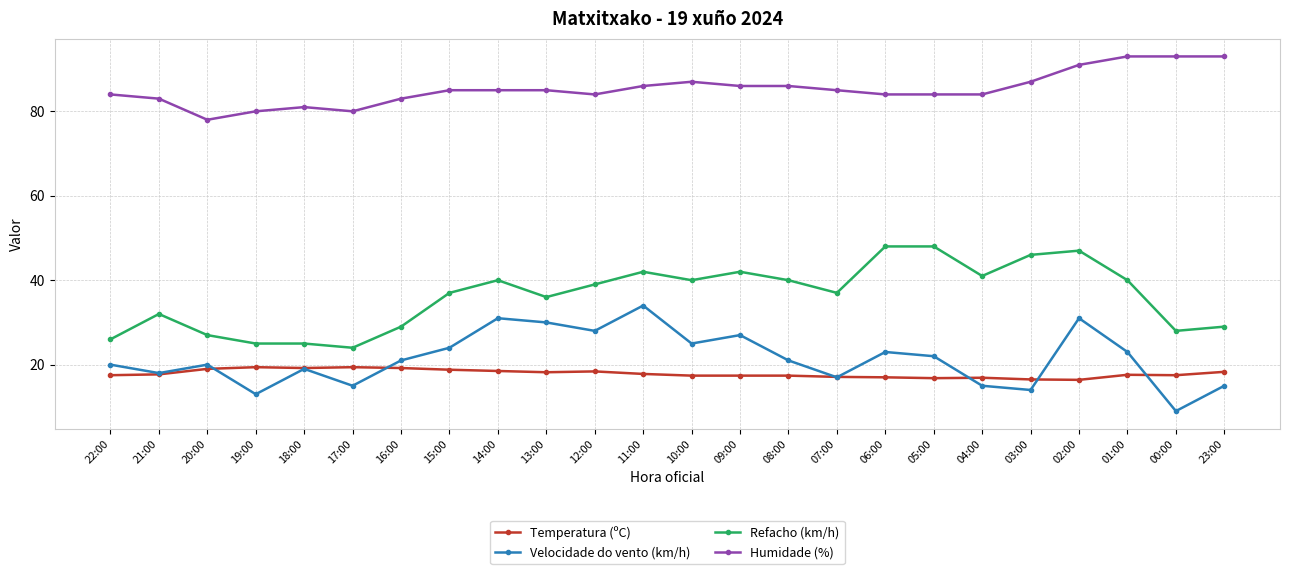

The value of Refacho (km/h) at 14:00 is 53.4. True or false?

False